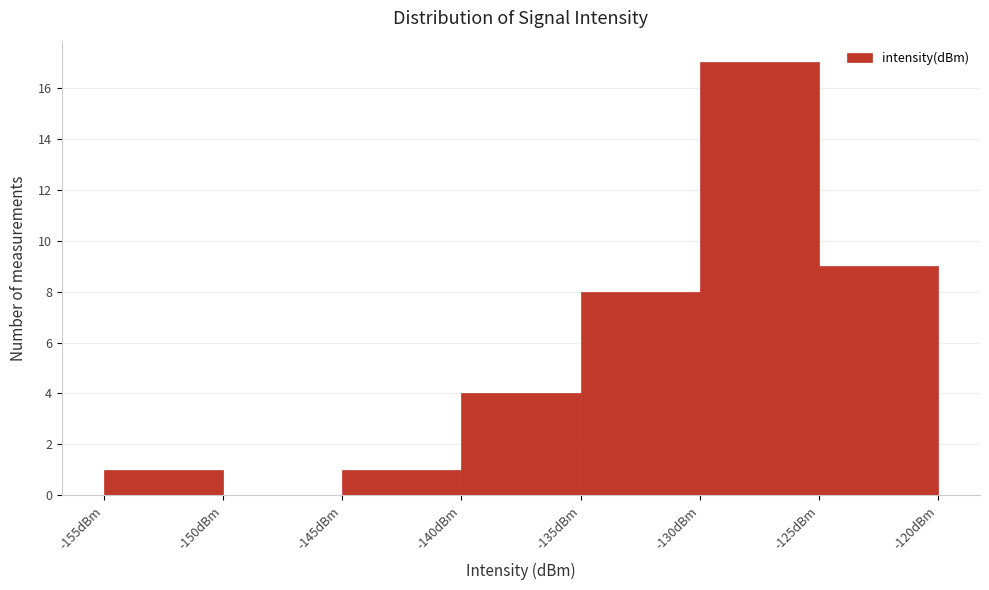

What is the height of the bar covering -155 to -150 on the x-axis? The values are not printed on the chart, so give them approximately, as read against the axis.

1